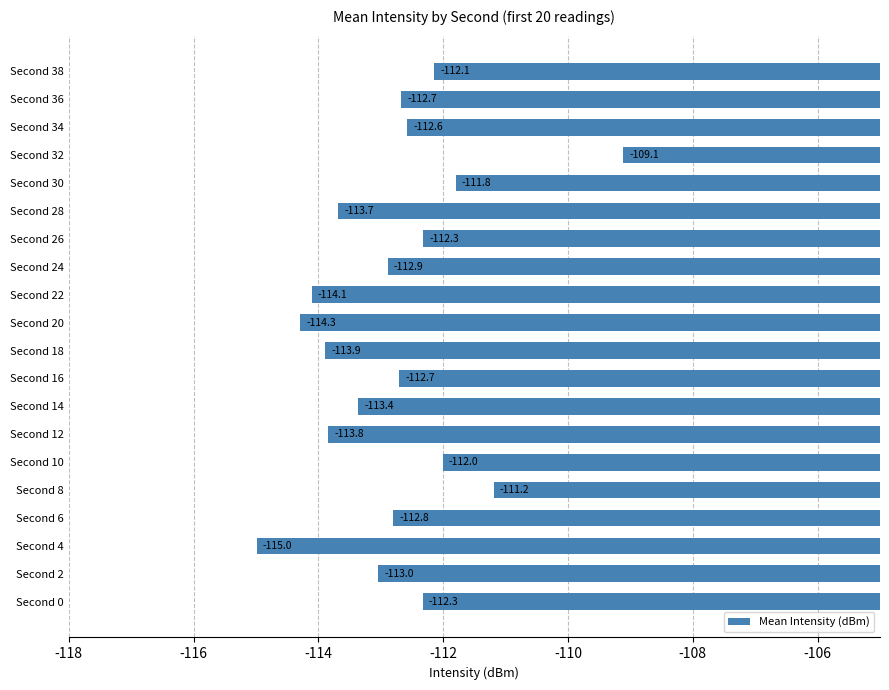

What is the difference between the second highest and minimum values?

3.8